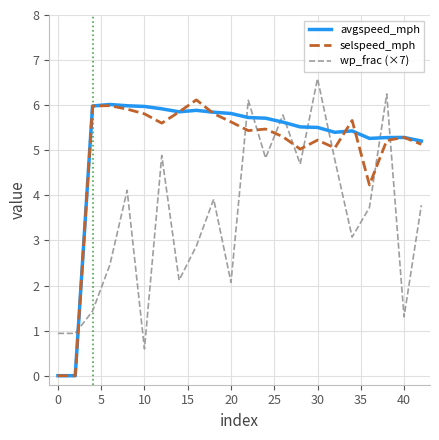

How many times do selspeed_mph and wp_frac (×7) cross each other?

9